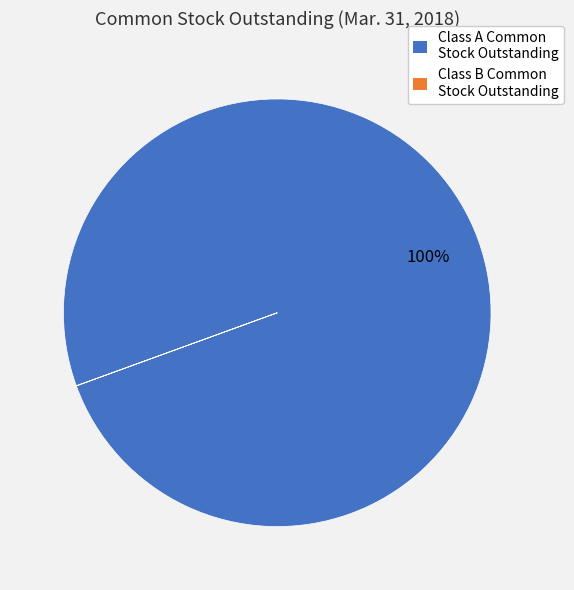

Is it true that Class A Common Stock Outstanding is 100% of the pie?

True